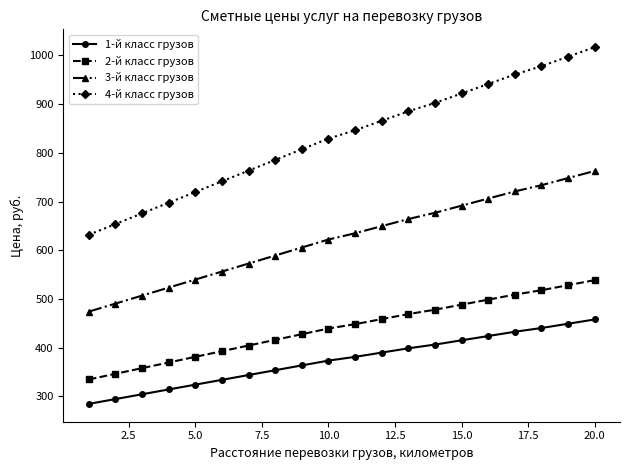

List the series in order of their peak value, highest first.

4-й класс грузов, 3-й класс грузов, 2-й класс грузов, 1-й класс грузов